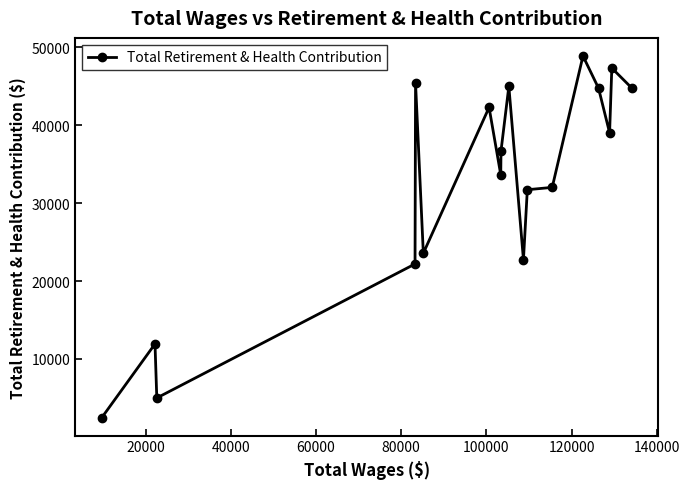

What is the difference between the maximum and minimum values?

46384